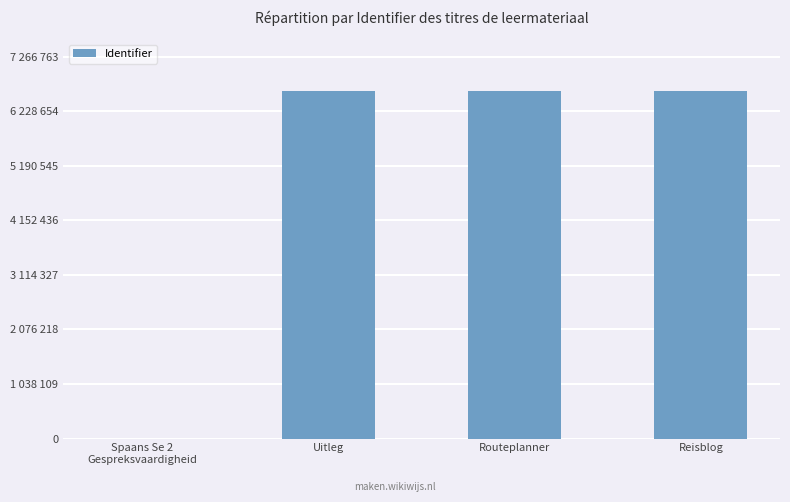

Reading right to left, transcribe all the data shown in this chart.

6606149	6606146	6606144	0